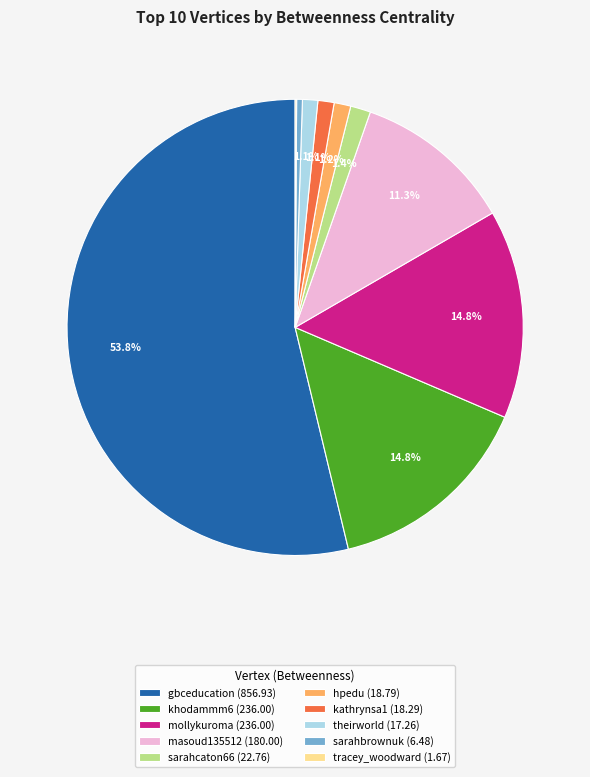

Does any single category account for the majority?

Yes